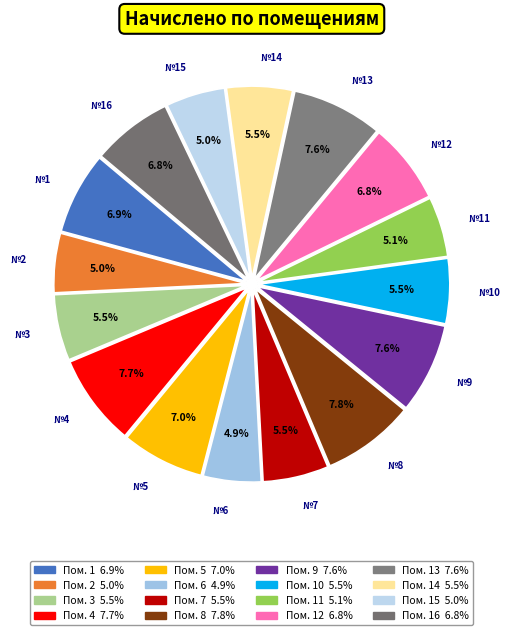

To the nearest percent, what is the difference between the largest and smallest slice percentages?

3%